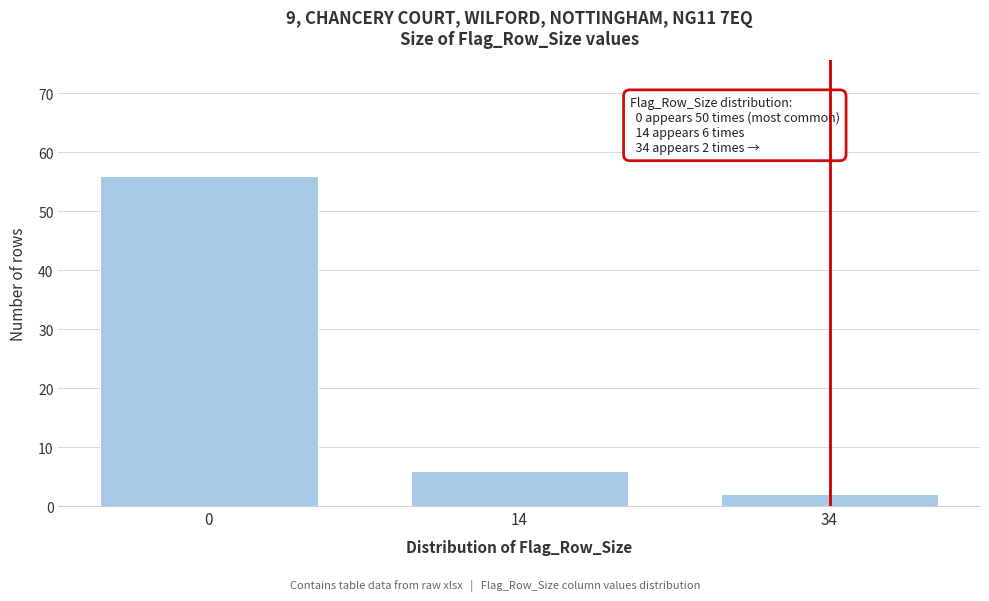

Reading left to right, extract all data points from this chart.

0=56	14=6	34=2